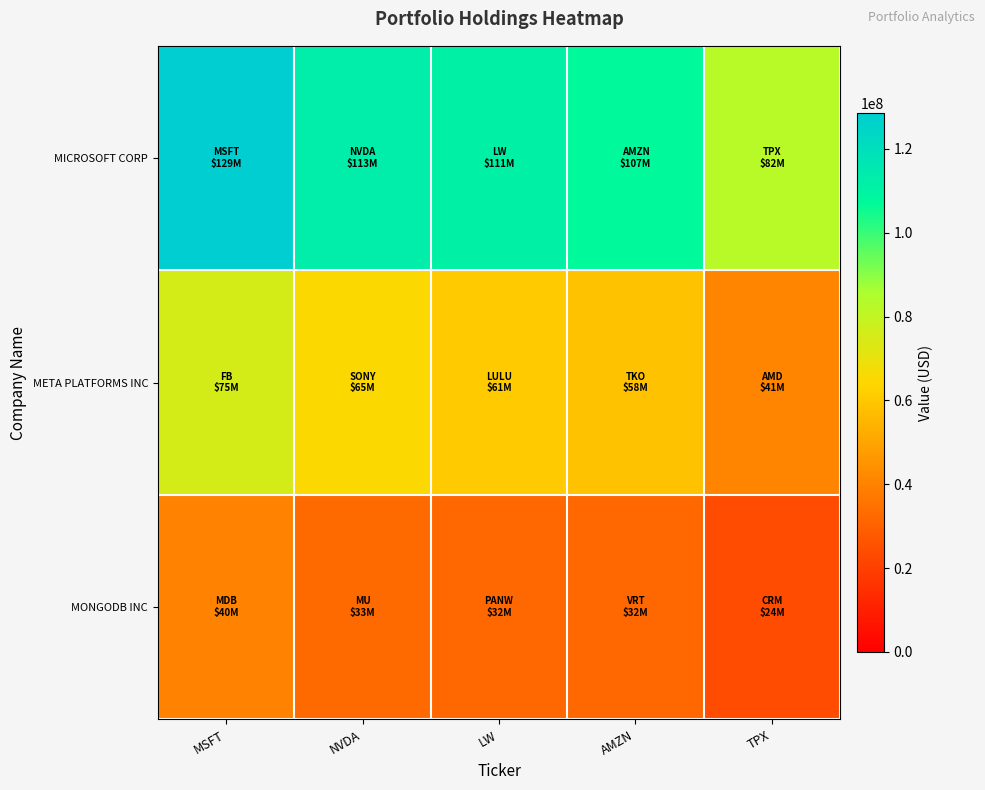

At NVDA, list the series in order from largest to smallest.

MICROSOFT CORP, META PLATFORMS INC, MONGODB INC